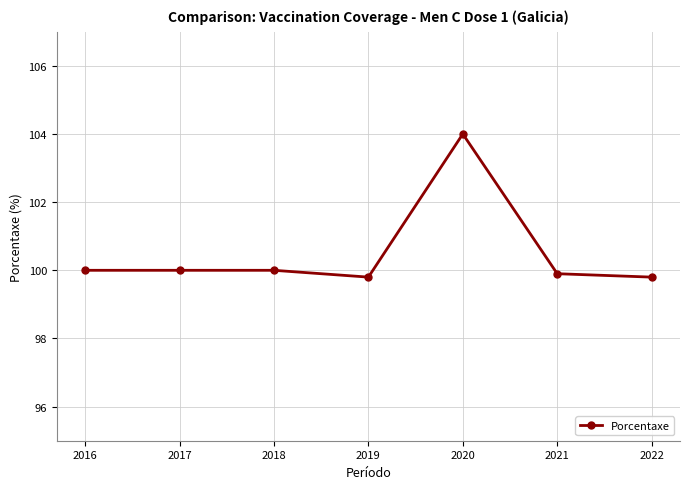

Count the number of categories in the chart.

7